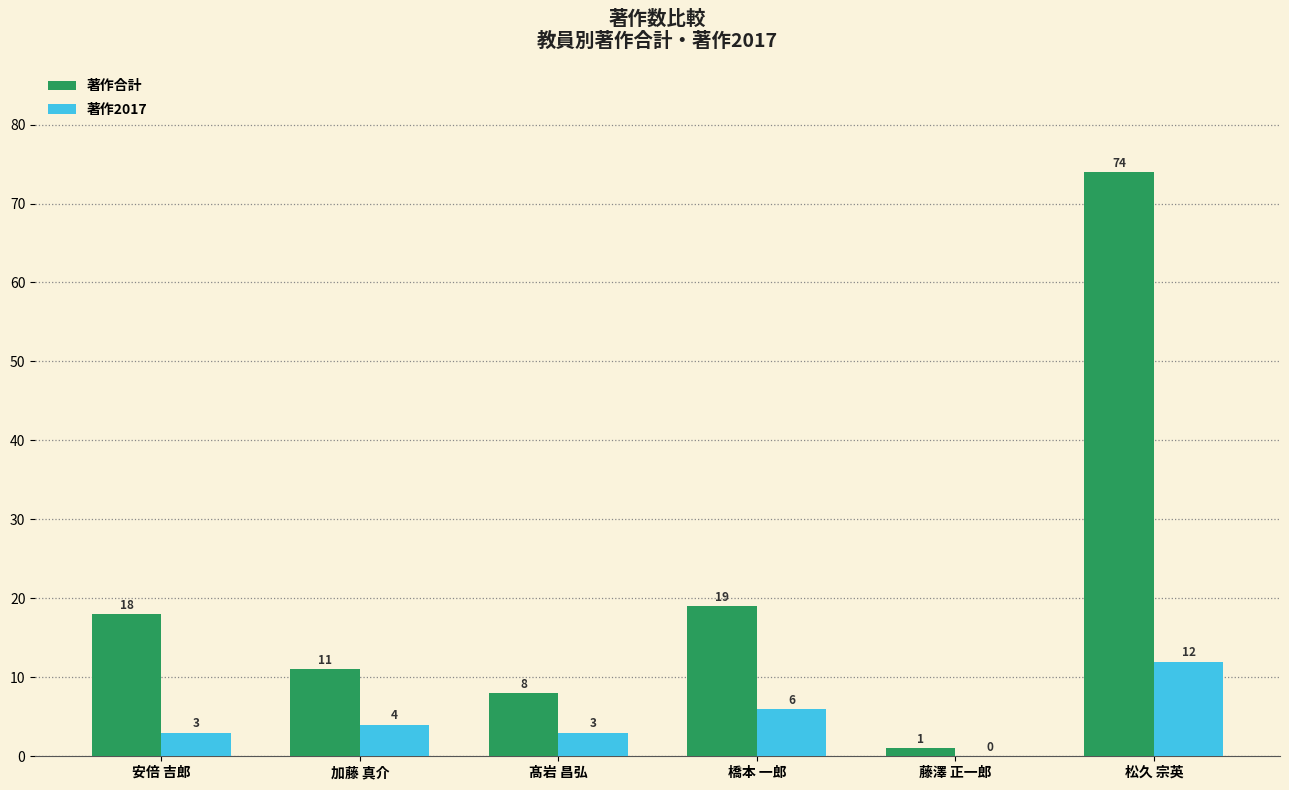

What is the difference between the 著作2017 values at 藤澤 正一郎 and 髙岩 昌弘?

3